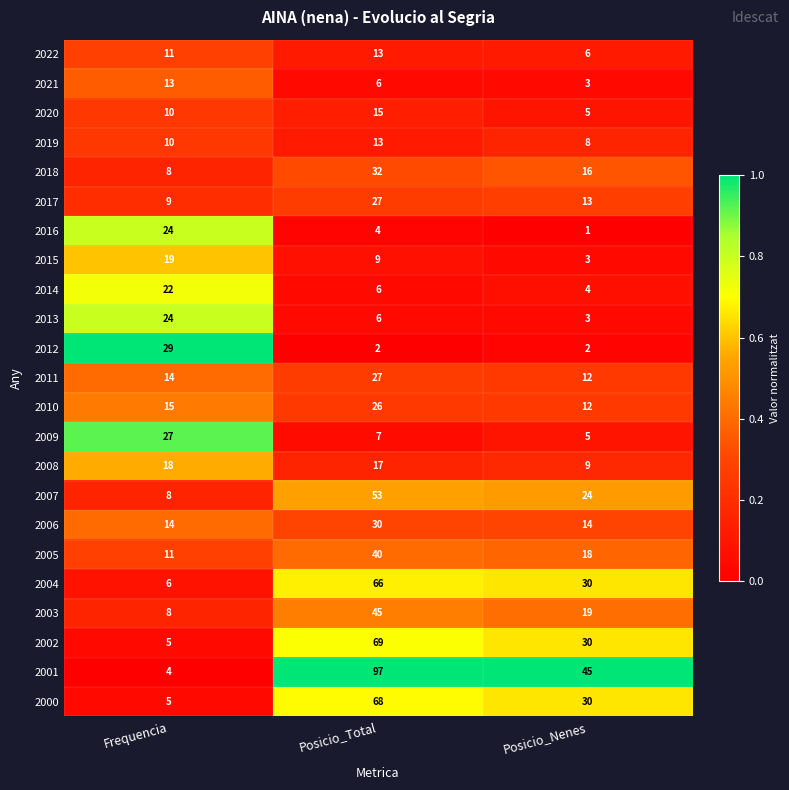

Which series has the widest spread of values?

2001